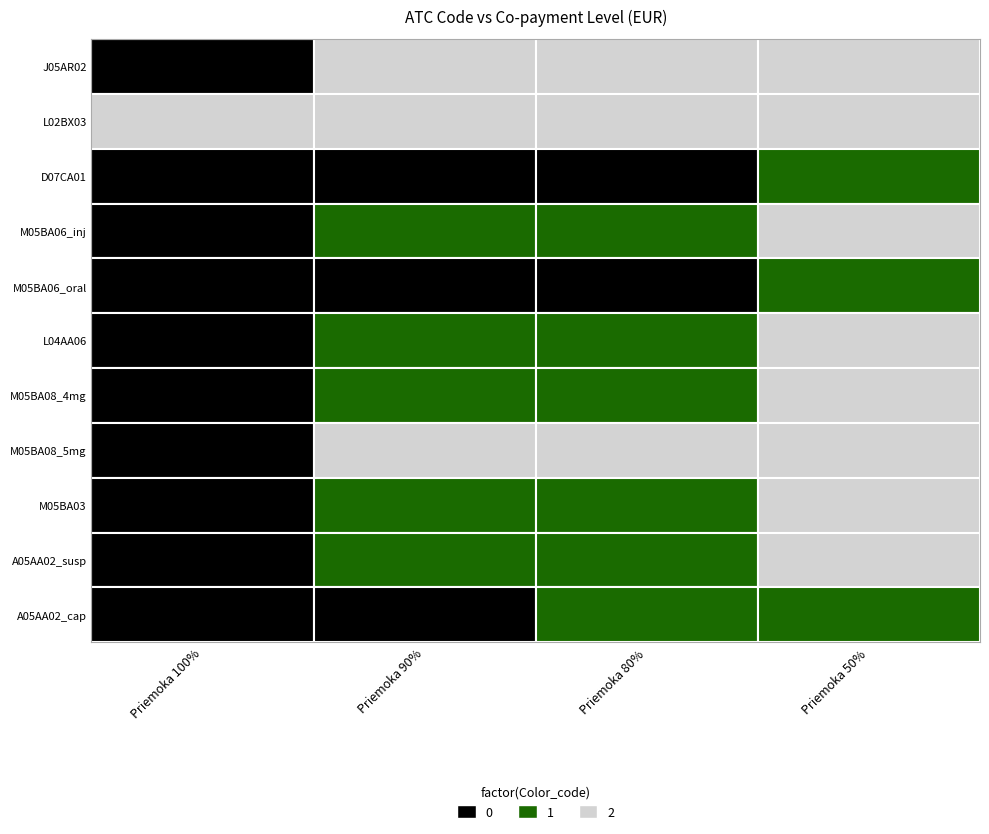

True or false: L02BX03 has a value of 219.8 at Priemoka 80%.

False